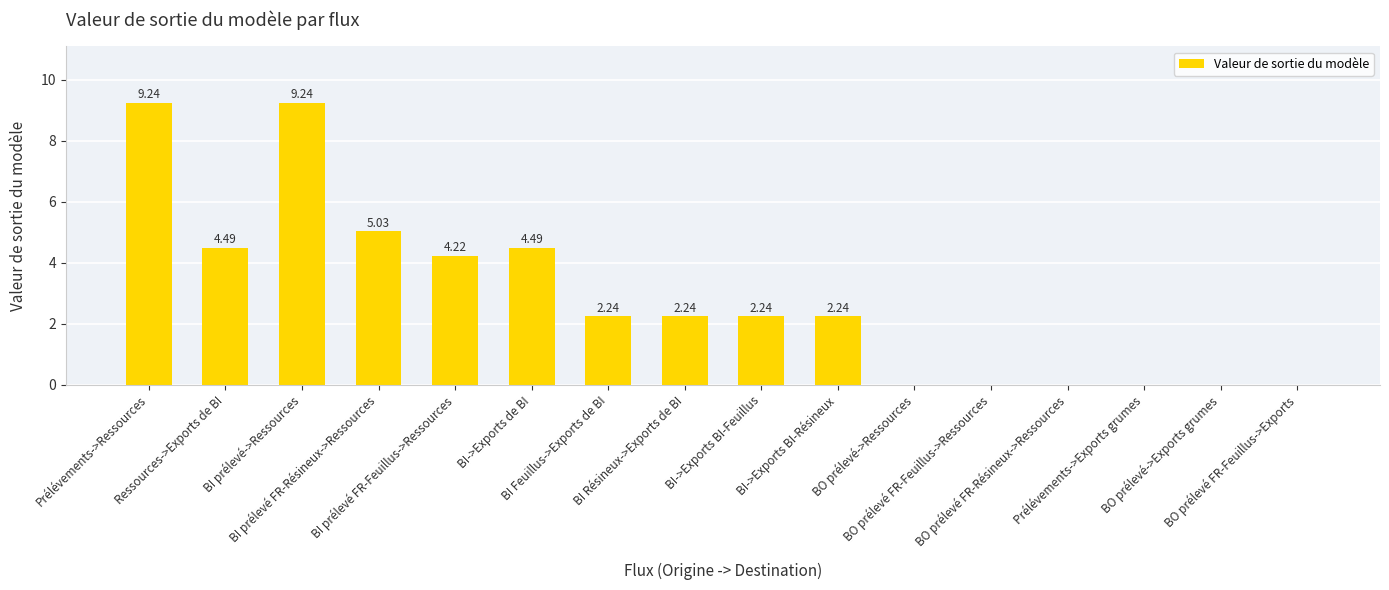

How many positive values are there?

10